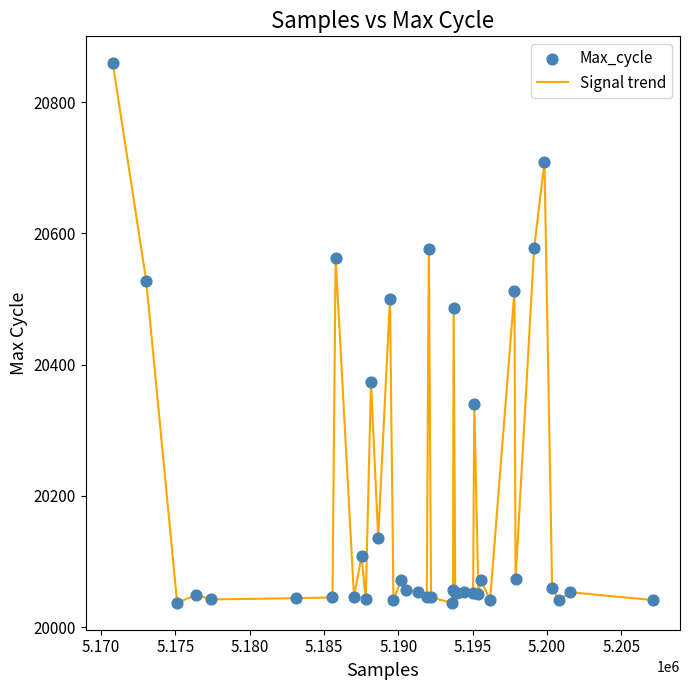

What is the greatest value displayed?

20859